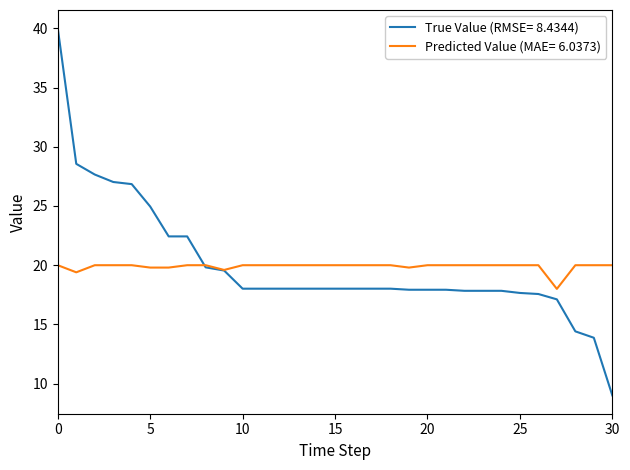

Which series has the widest spread of values?

True Value (RMSE= 8.4344)